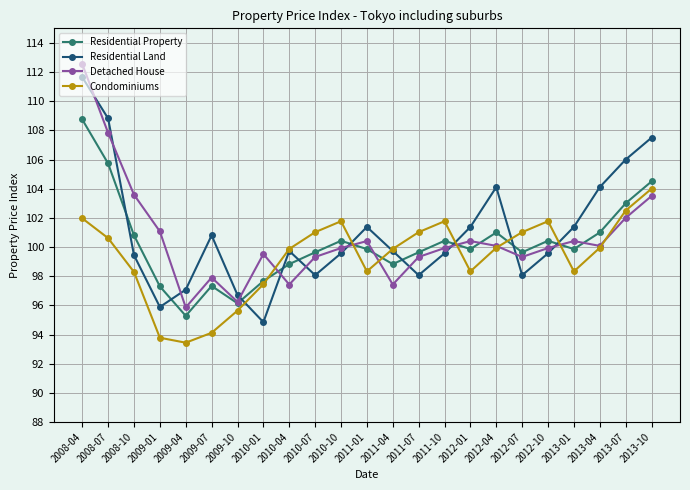

What is the total value across all series at 2011-10?

401.7